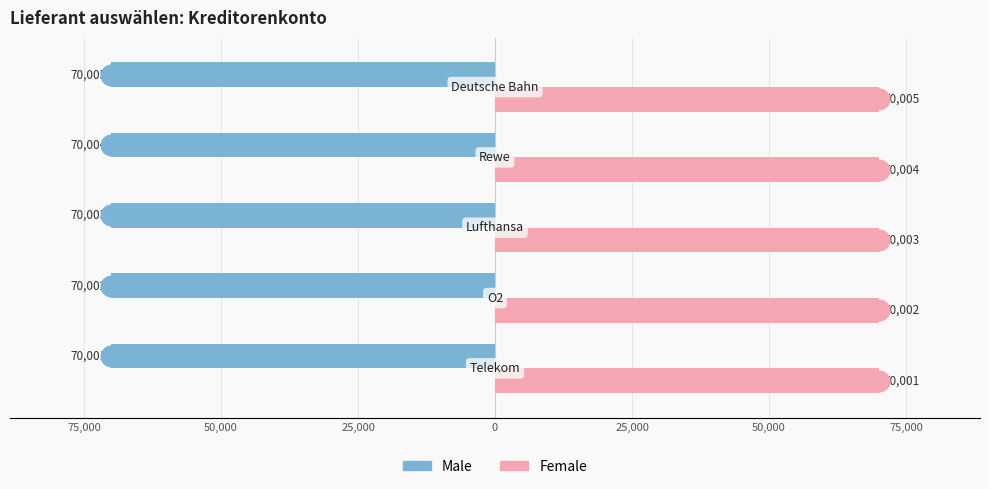

Which series has the largest total across all categories?

Female